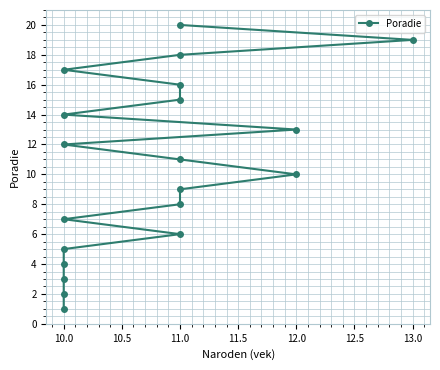

What is the value of the 3rd point from the left?

3